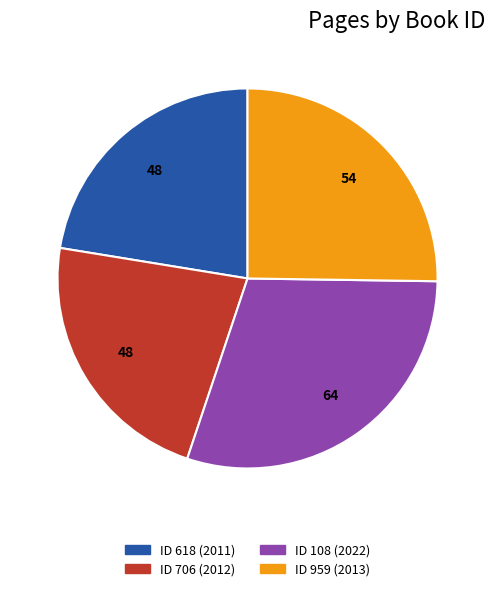

Is there a majority slice in this chart?

No